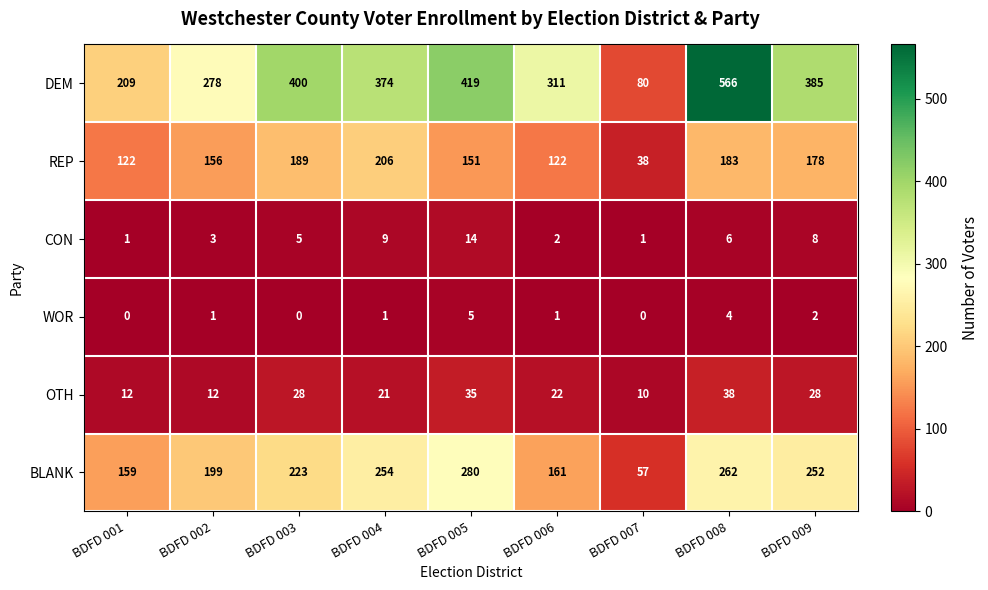

Which series has the widest spread of values?

DEM